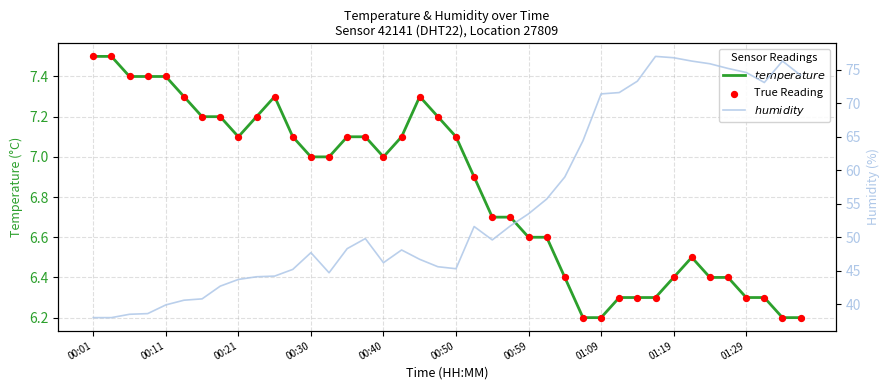

Which series has the widest spread of Y values?

humidity